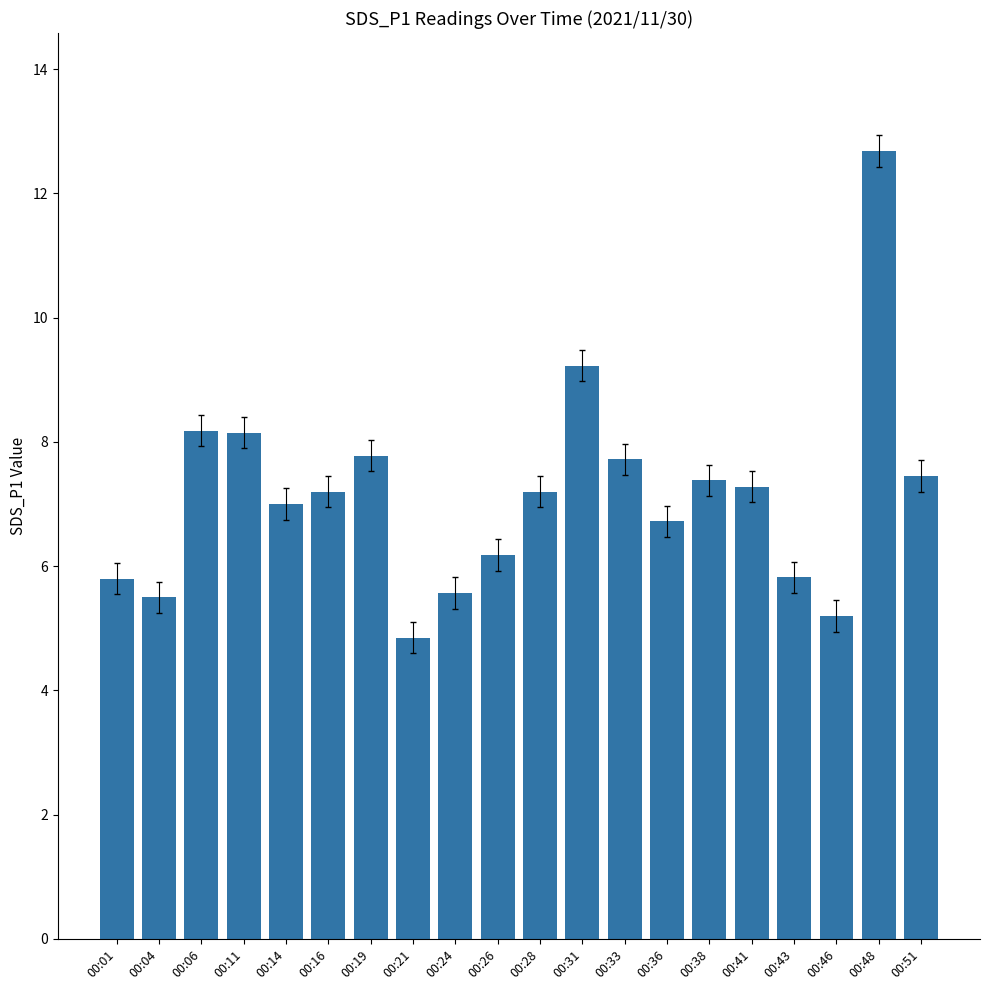

Count the number of categories in the chart.

20